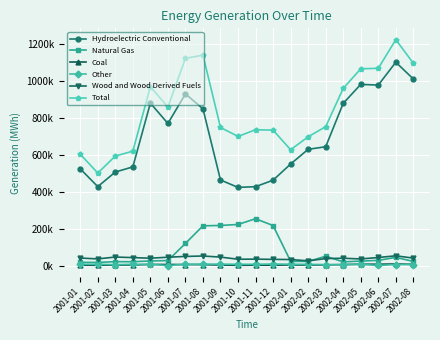

What is the greatest value displayed?

1225257